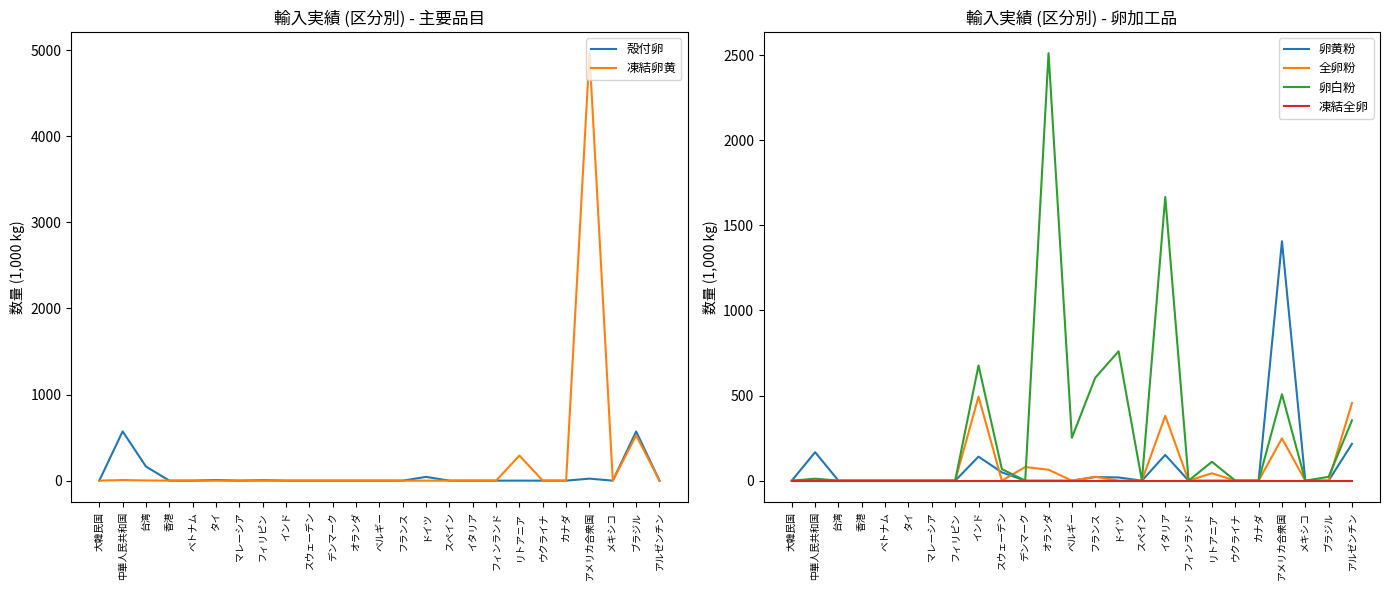

True or false: 卵白粉 and 殻付卵 intersect in this chart.

True